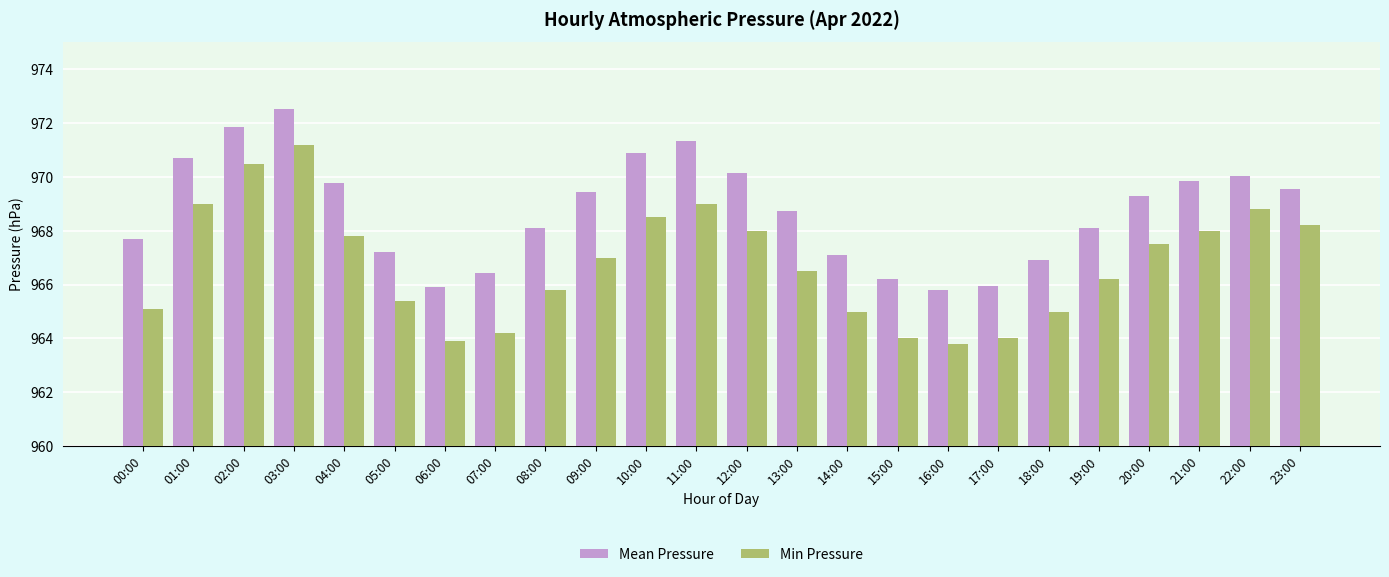

What is the sum of the Min Pressure values at 09:00 and 01:00?

1936.0